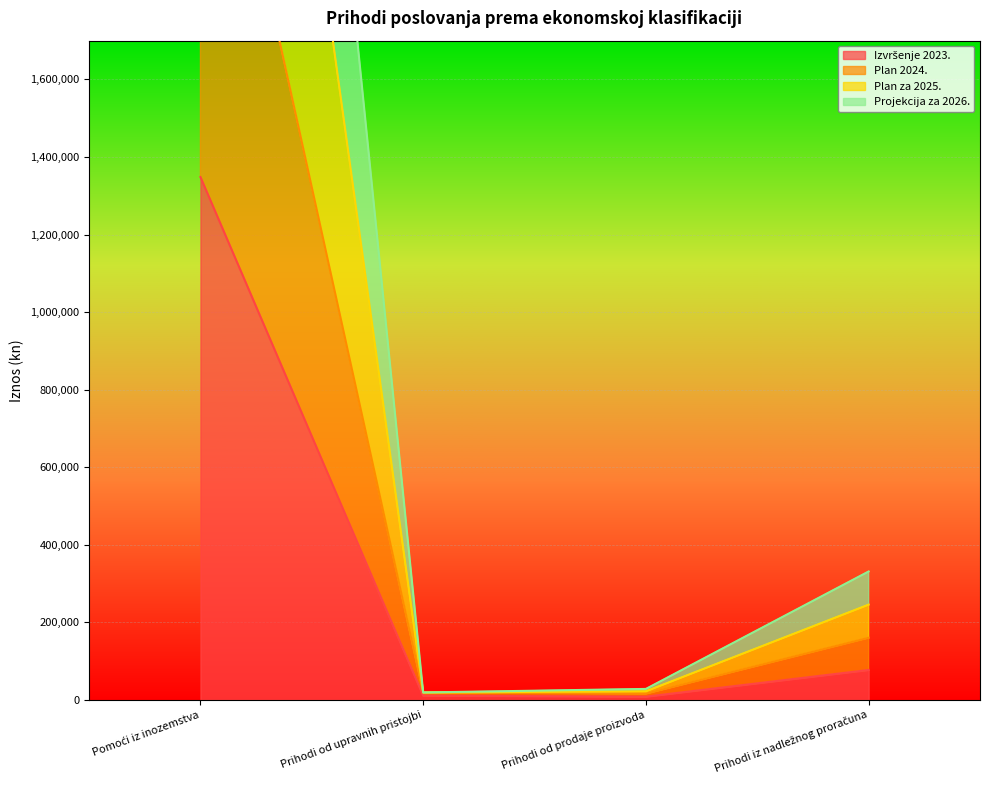

What is the spread (max minus min) of values at Prihodi iz nadležnog proračuna?

253953.0